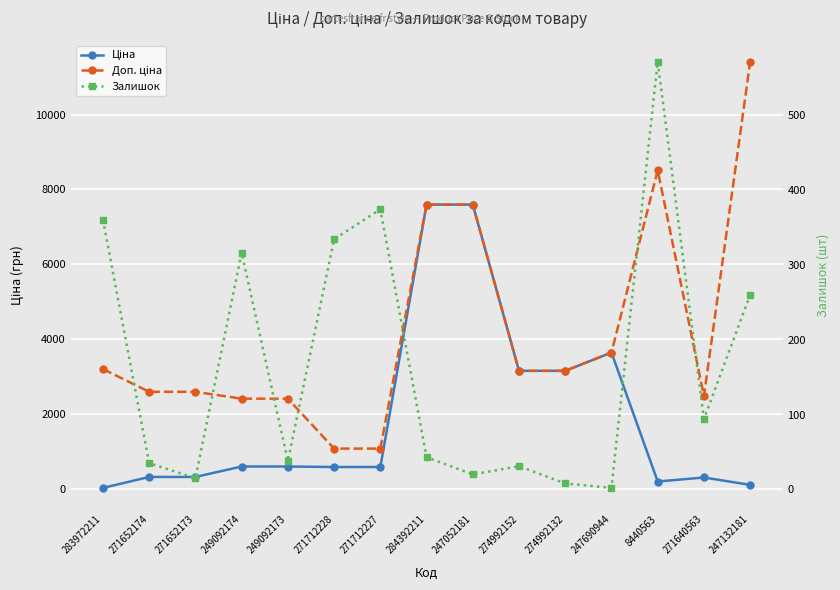

List the series in order of their overall mean, lowest first.

Залишок, Ціна, Доп. ціна